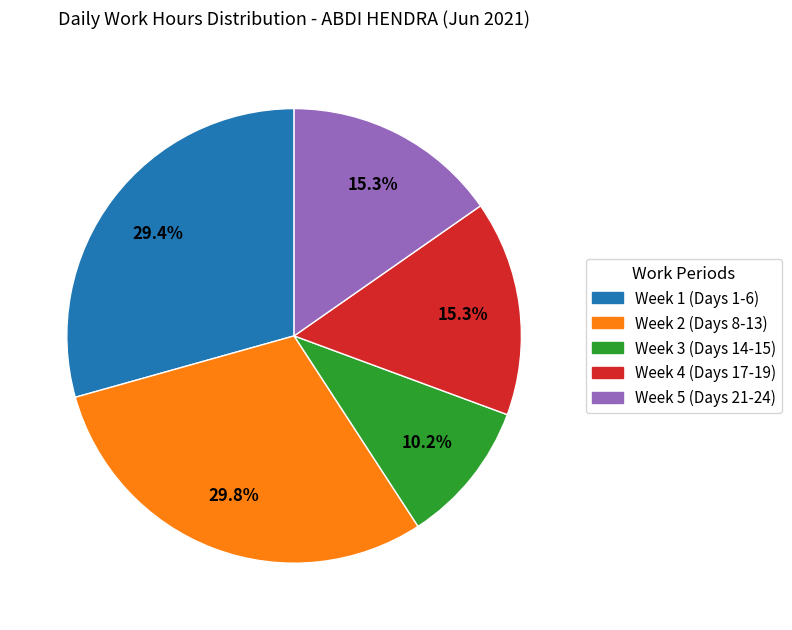

Do Week 4 (Days 17-19) and Week 1 (Days 1-6) together represent more than half of the pie?

No